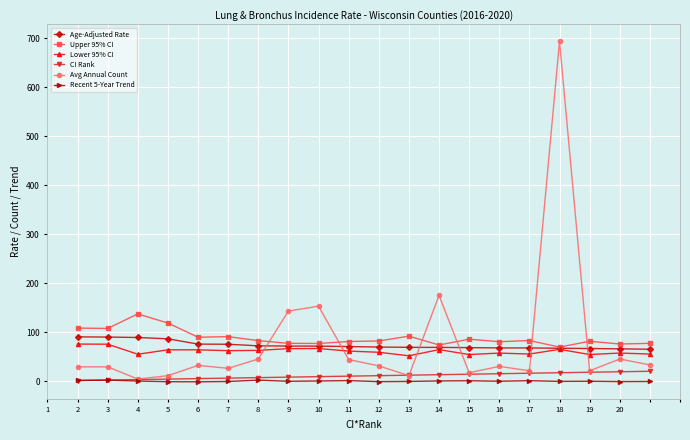

Which series has the largest range (max minus min)?

Avg Annual Count